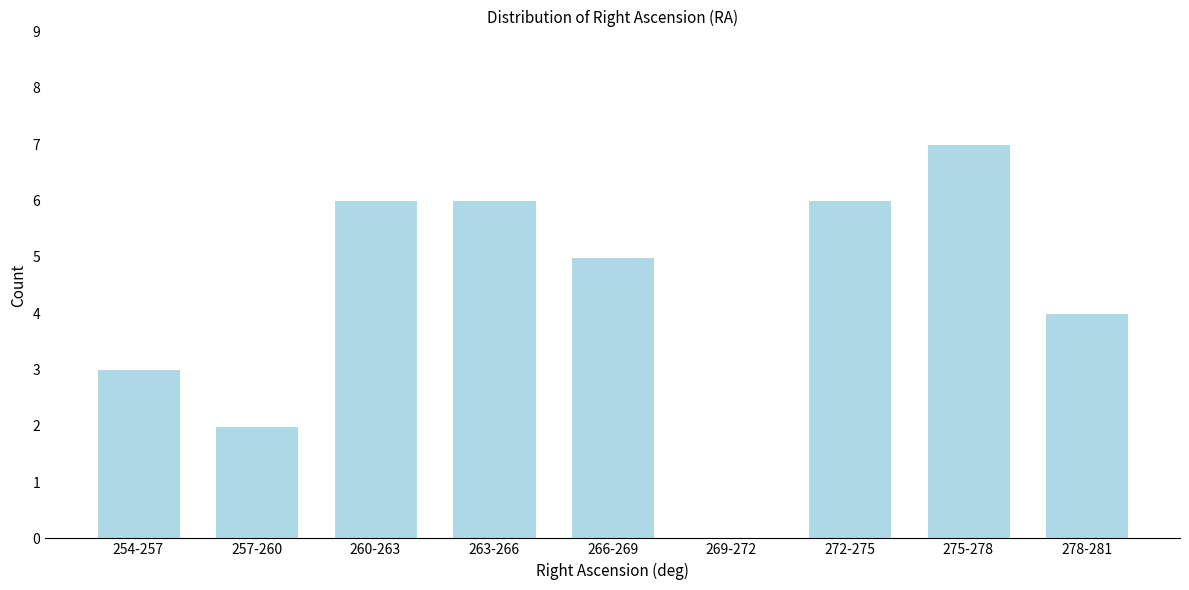

Reading left to right, extract all data points from this chart.

254-257=3	257-260=2	260-263=6	263-266=6	266-269=5	269-272=0	272-275=6	275-278=7	278-281=4